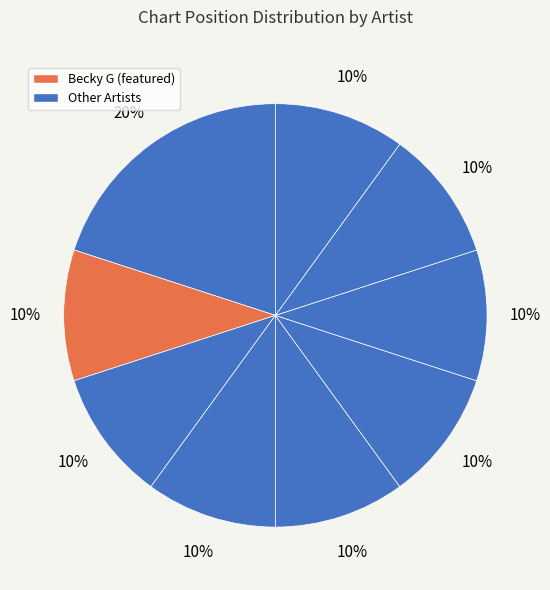

Count the number of slices in the pie.

9